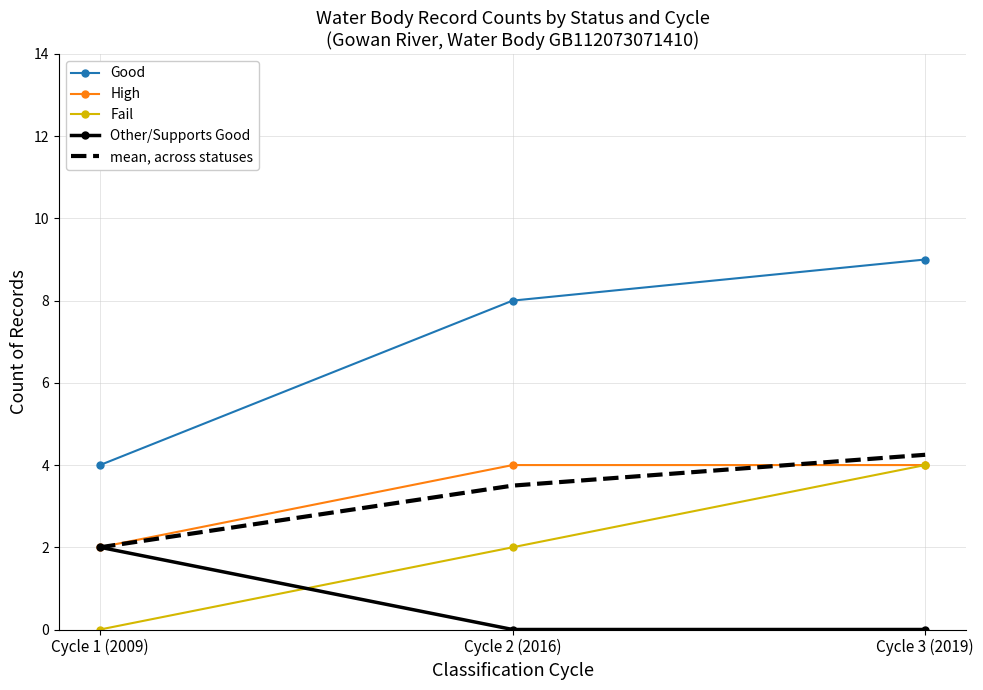

What position from the left is Cycle 3 (2019)?

3